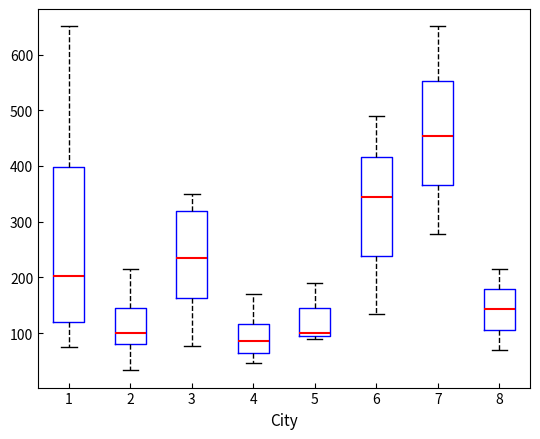

Where does the upper whisker of the box at x = 3 end on the y-axis? The values are not printed on the chart, so give them approximately, as read against the axis.

350